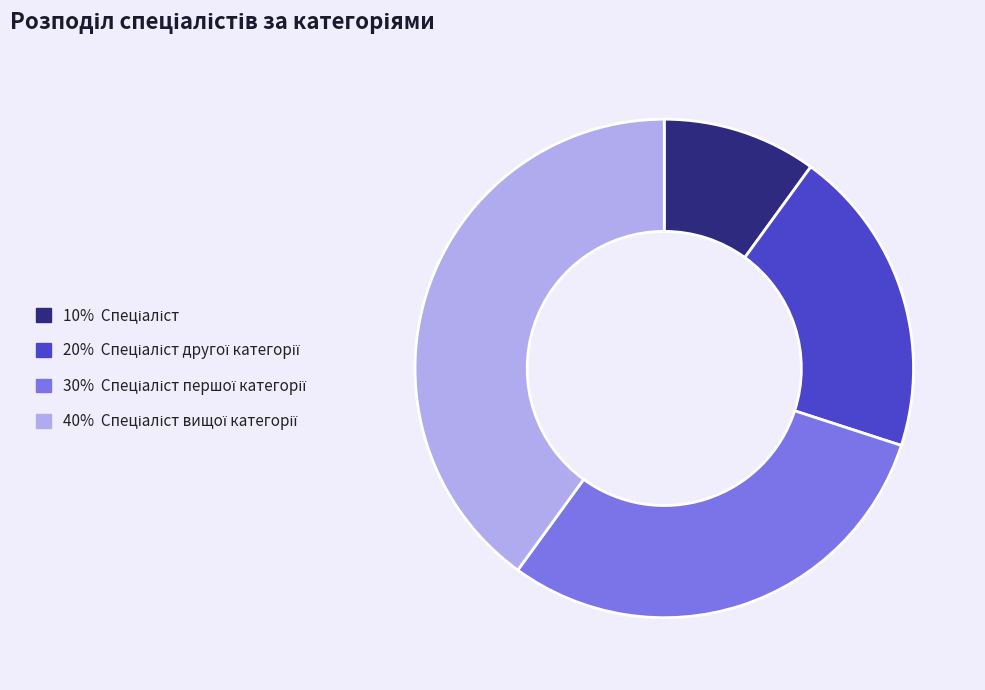

Does any single category account for the majority?

No